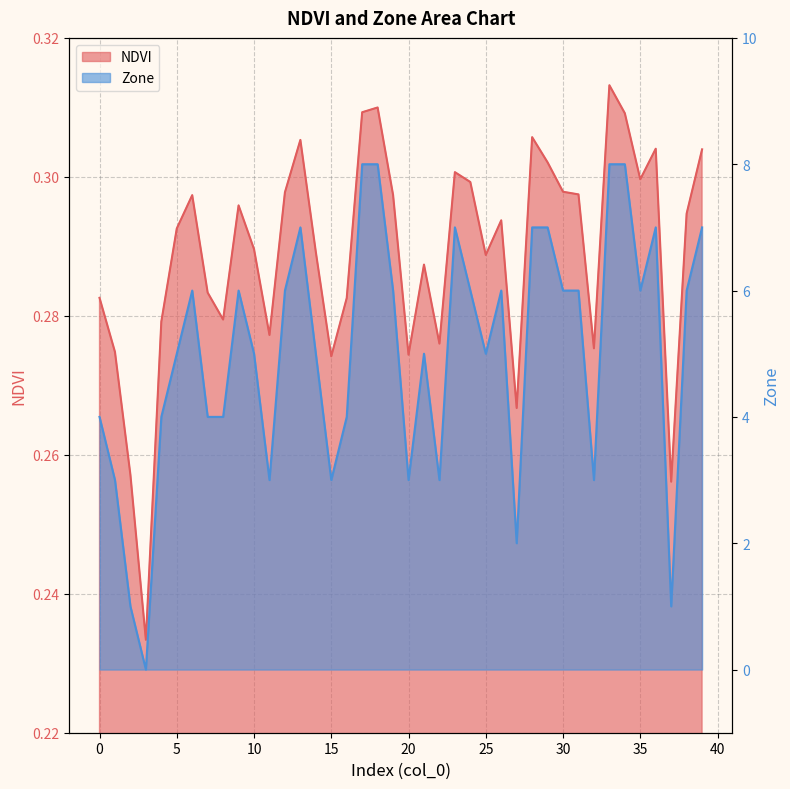

How many NDVI values are between 0 and 1?

40